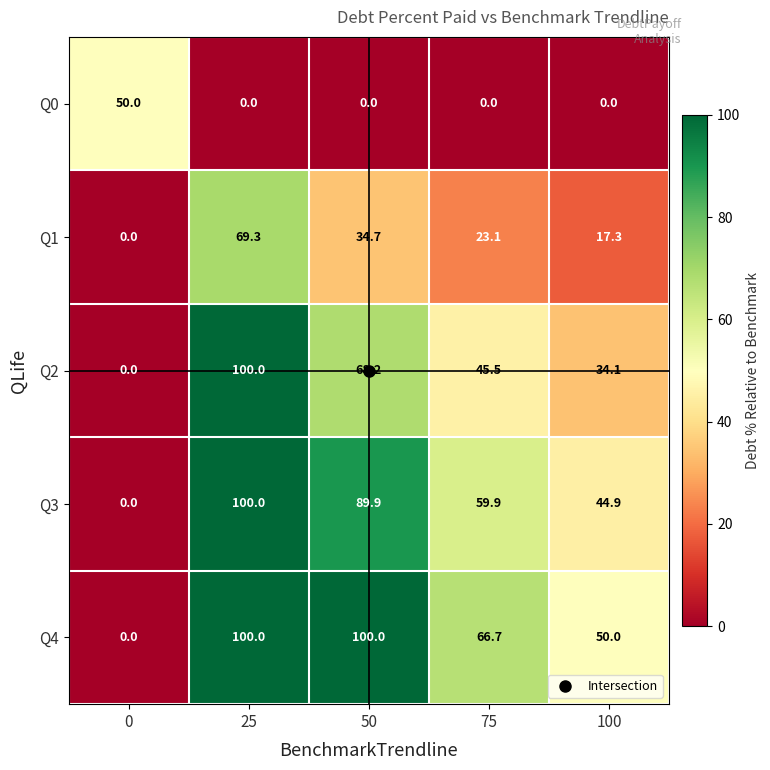

Between 0 and 50, which series saw the biggest shift?

Q4